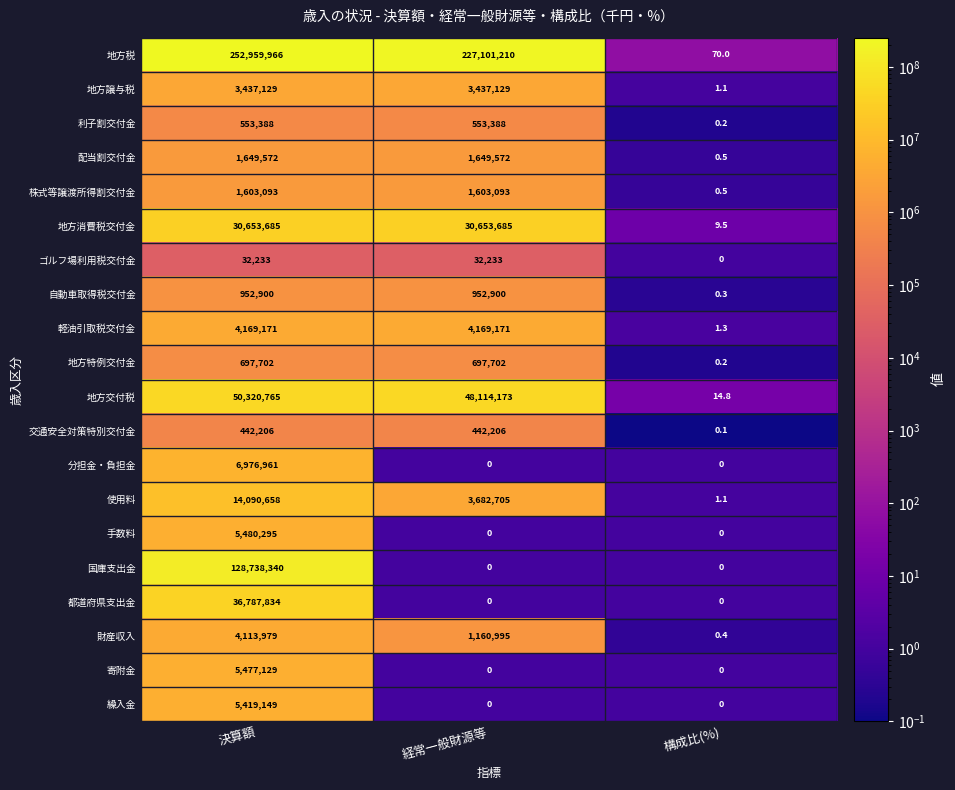

True or false: 使用料 has a value of 3682705.0 at 経常一般財源等.

True